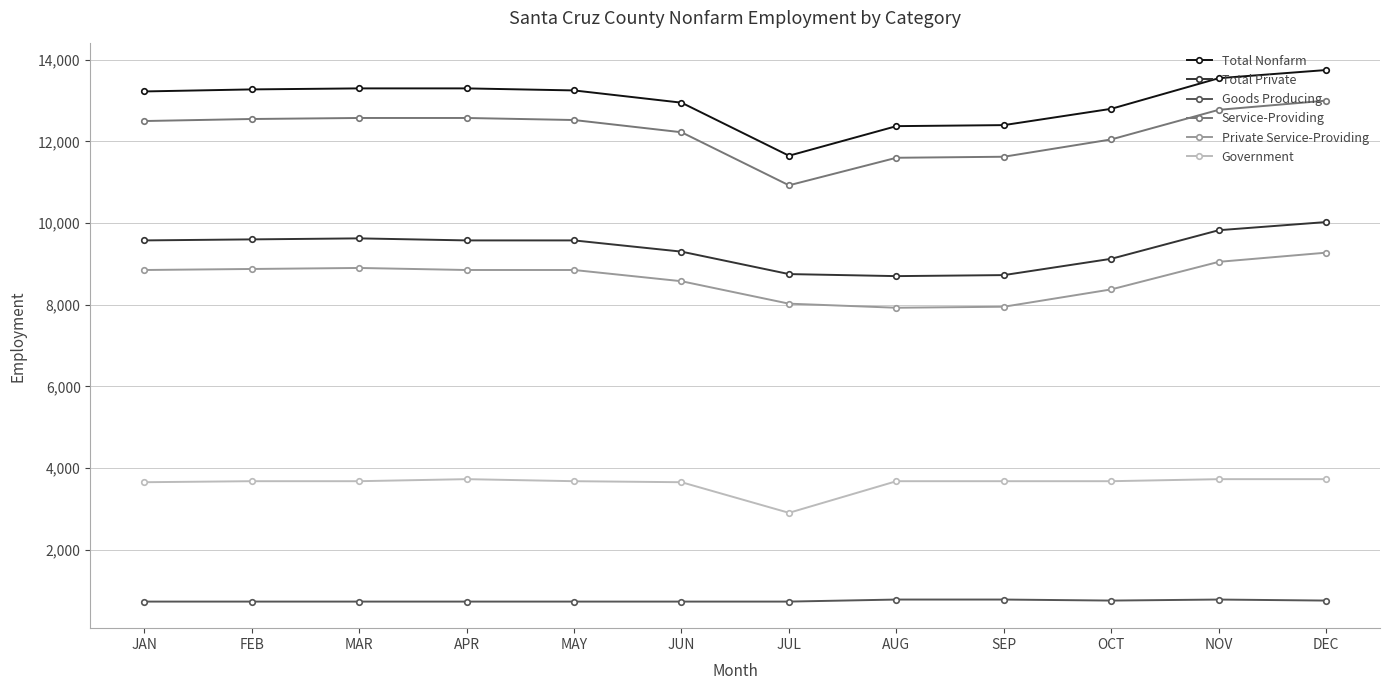

Count the number of categories in the chart.

12